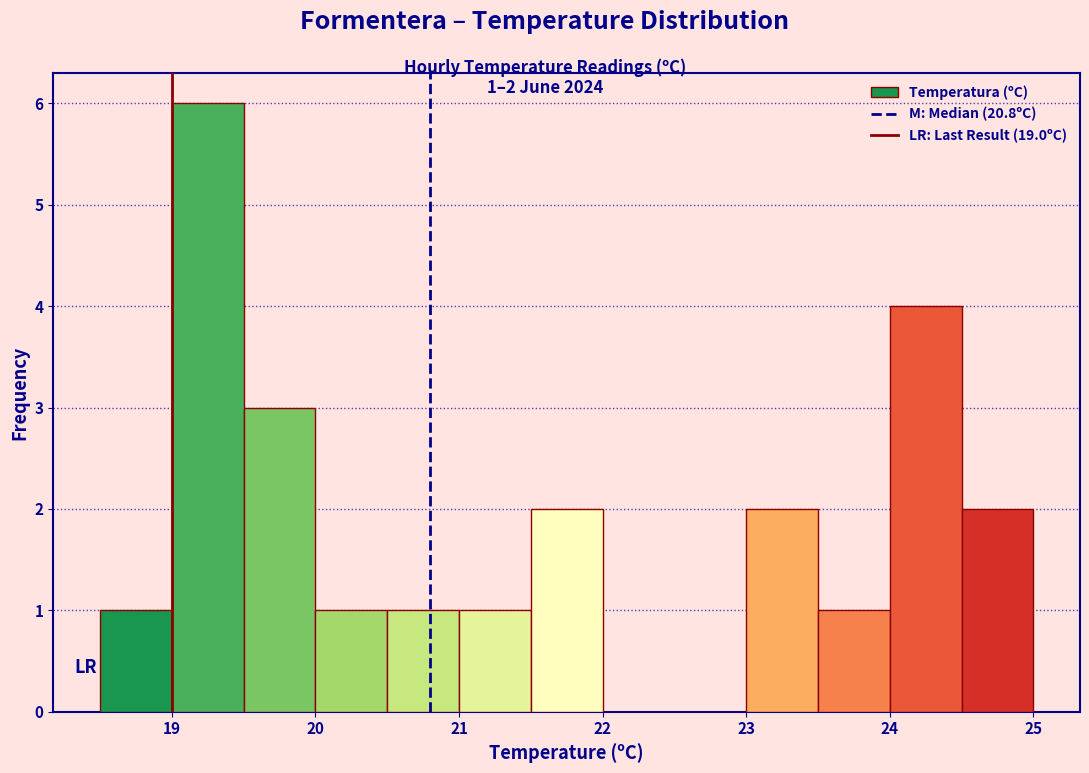

Which range on the x-axis has the tallest bar?

19.0 to 19.5